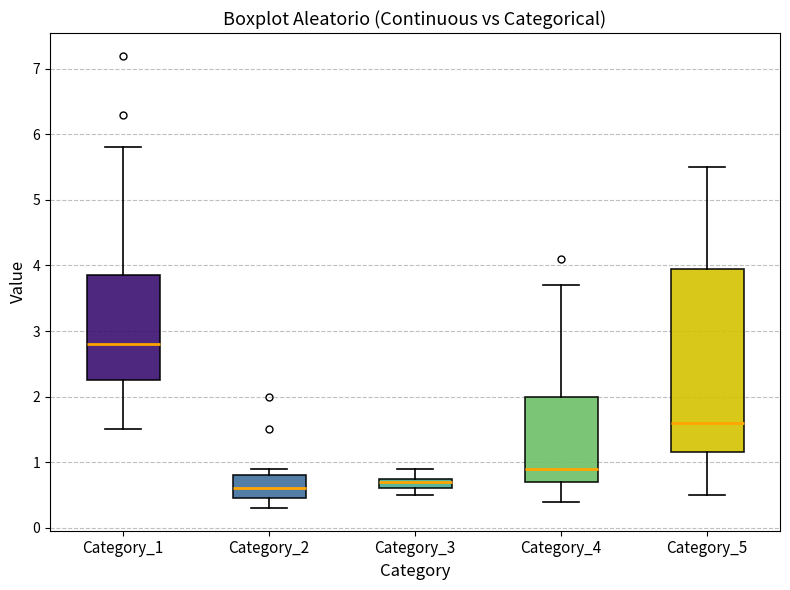

Comparing the boxes themselves (not the whiskers), which one is the tallest?

Category_5